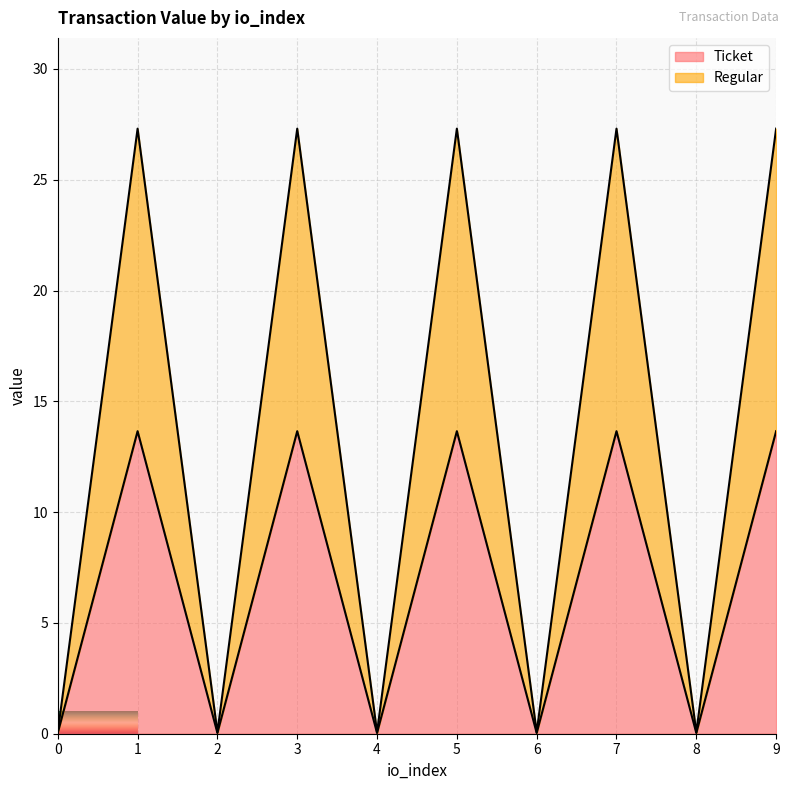

What is the value of the Ticket point at the 2nd from the left?

13.7